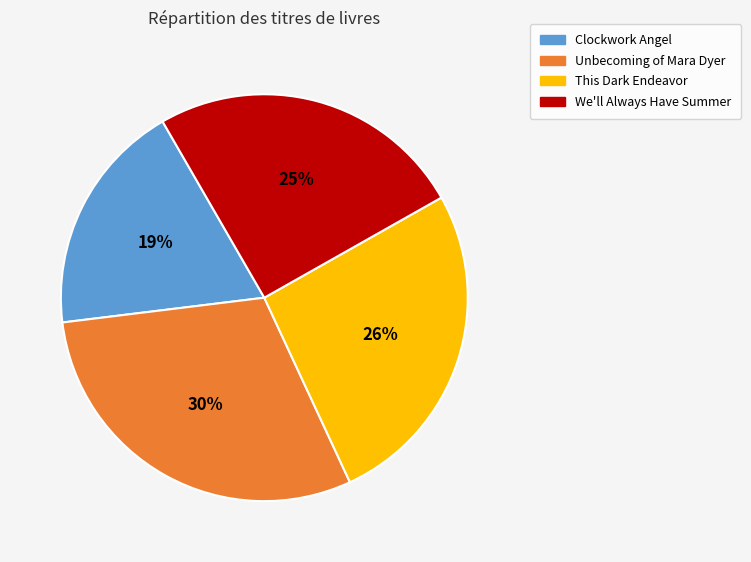

Is the sum of We'll Always Have Summer and Clockwork Angel greater than half?

No